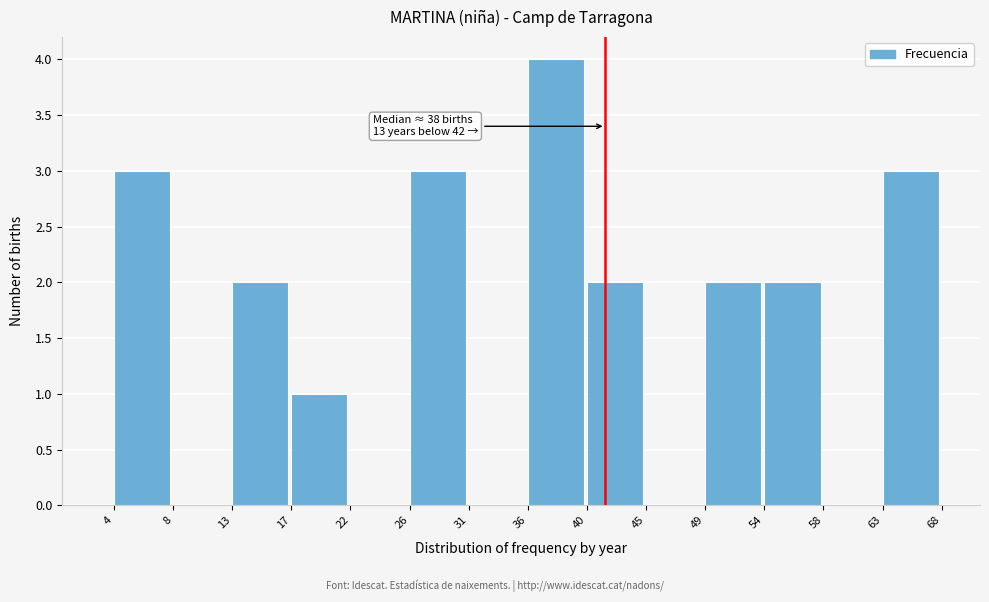

Reading left to right, what are all the values shown in this chart?

4=3	8=0	13=2	17=1	22=0	26=3	31=0	36=4	40=2	45=0	49=2	54=2	58=0	63=3